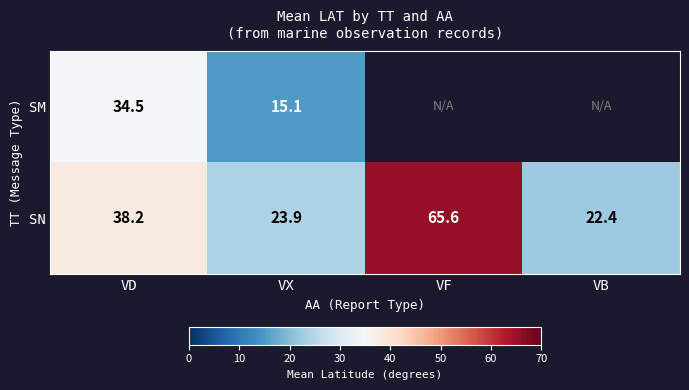

What is the minimum value for SN?

22.4